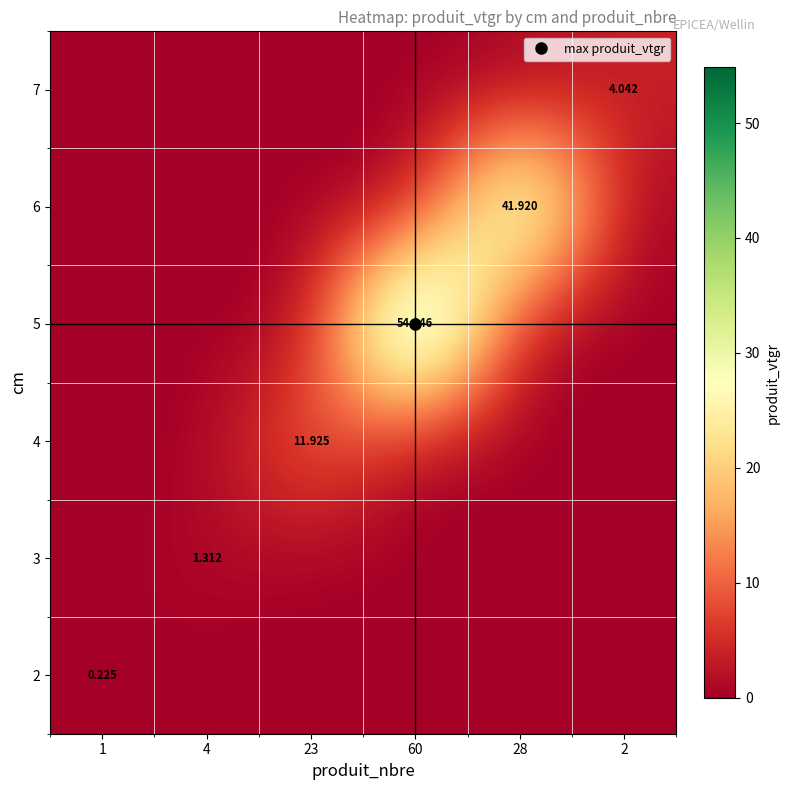

How many data points does each series have?

6